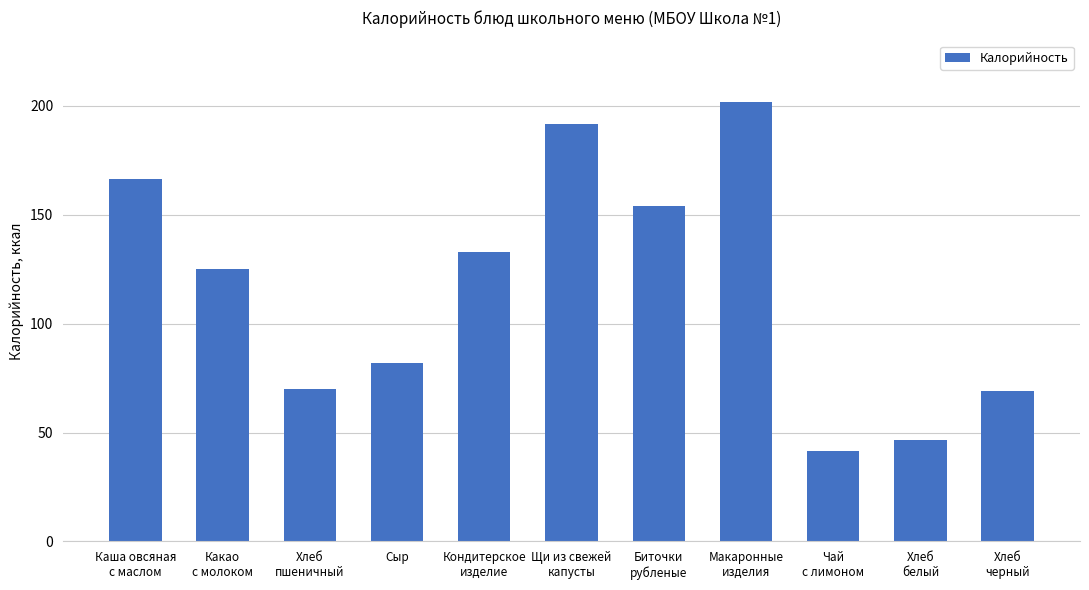

Reading left to right, list all the values displayed in this chart.

Каша овсяная
с маслом=166.2	Какао
с молоком=125.1	Хлеб
пшеничный=70.1	Сыр=81.9	Кондитерское
изделие=132.9	Щи из свежей
капусты=191.8	Биточки
рубленые=154.0	Макаронные
изделия=201.9	Чай
с лимоном=41.6	Хлеб
белый=46.8	Хлеб
черный=69.0